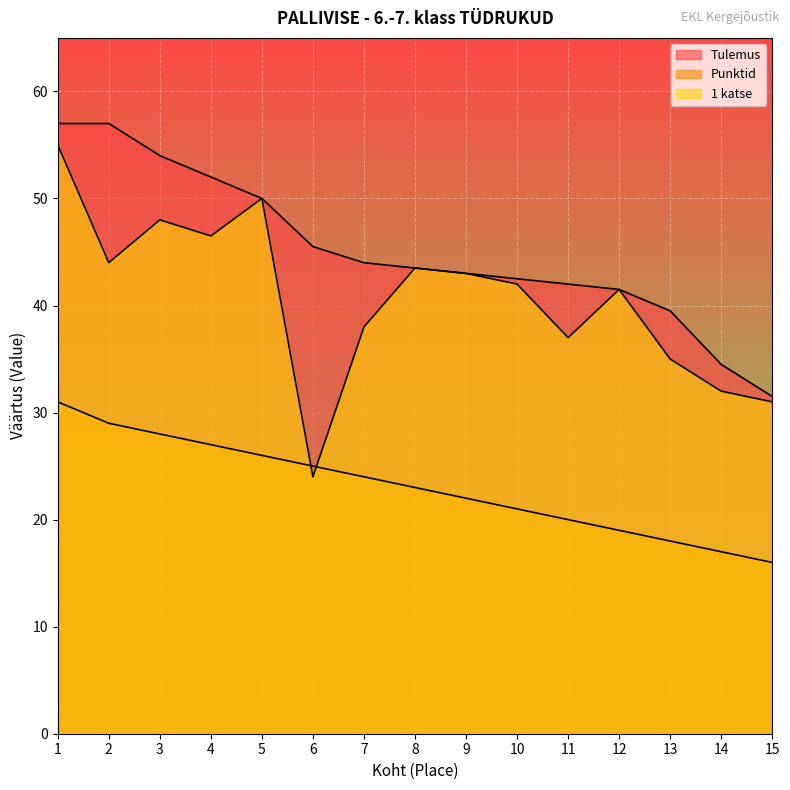

After their last crossing, which series has the higher values: Punktid or 1 katse?

1 katse